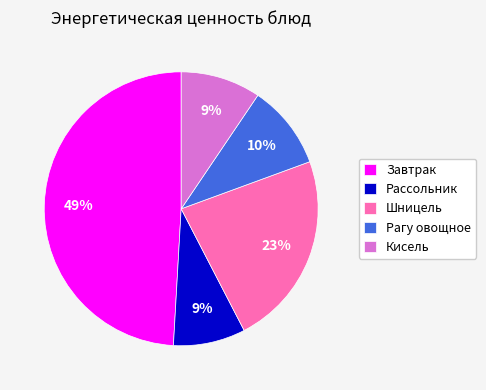

The Кисель slice represents 21% of the pie. True or false?

False